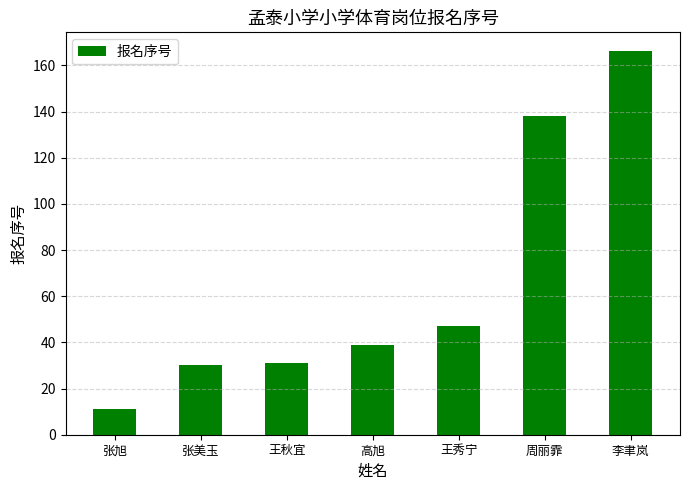

Count the number of data series in this chart.

1